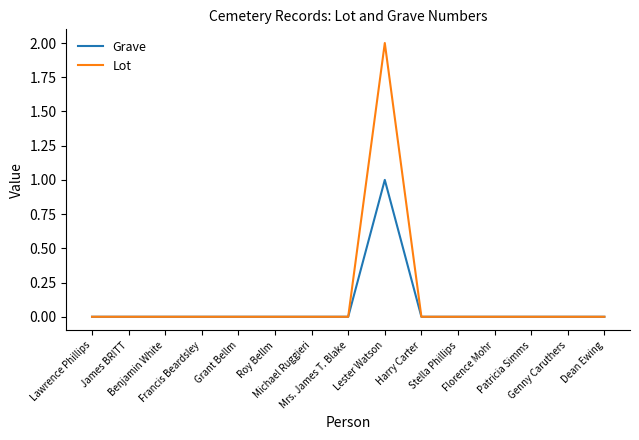

Reading right to left, transcribe all the data shown in this chart.

Grave: Dean Ewing=0	Genny Caruthers=0	Patricia Simms=0	Florence Mohr=0	Stella Phillips=0	Harry Carter=0	Lester Watson=1	Mrs. James T. Blake=0	Michael Ruggieri=0	Roy Bellm=0	Grant Bellm=0	Francis Beardsley=0	Benjamin White=0	James BRITT=0	Lawrence Phillips=0
Lot: Dean Ewing=0	Genny Caruthers=0	Patricia Simms=0	Florence Mohr=0	Stella Phillips=0	Harry Carter=0	Lester Watson=2	Mrs. James T. Blake=0	Michael Ruggieri=0	Roy Bellm=0	Grant Bellm=0	Francis Beardsley=0	Benjamin White=0	James BRITT=0	Lawrence Phillips=0